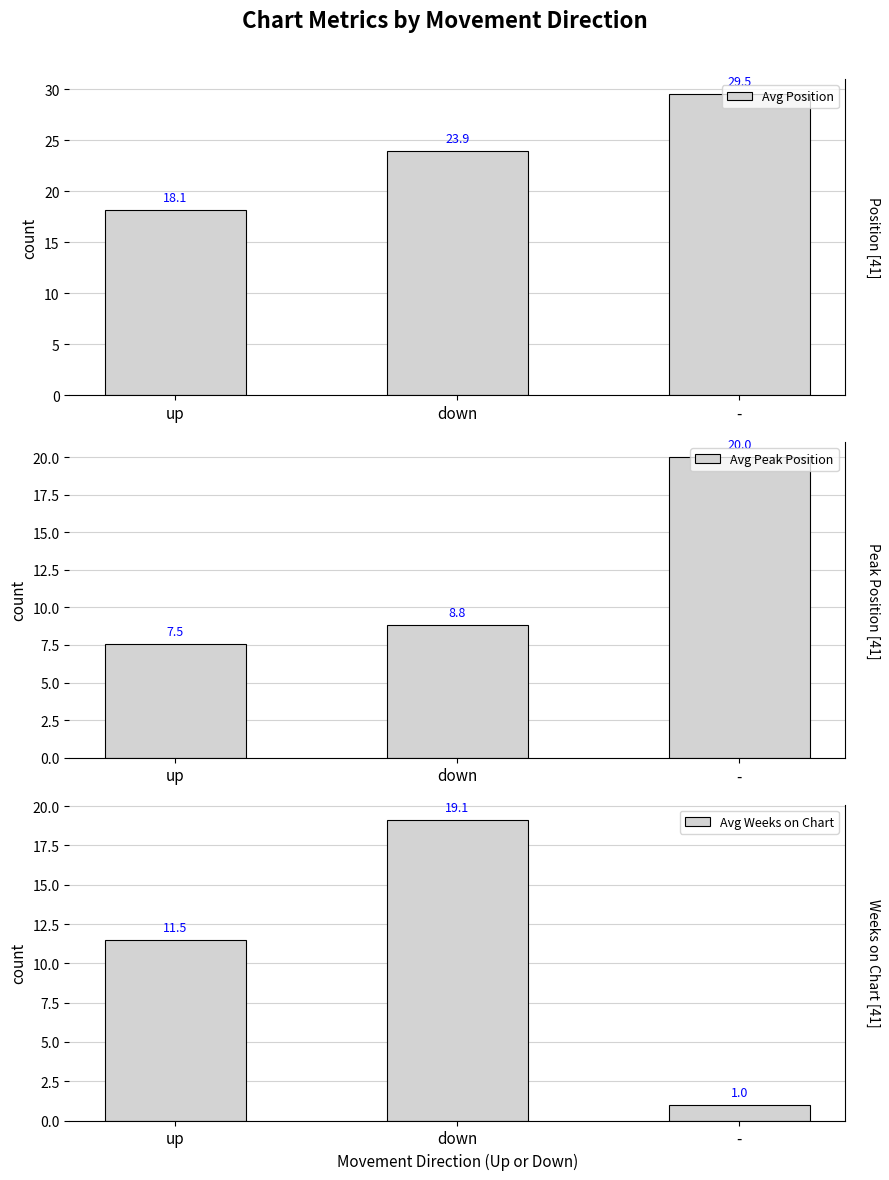

Between up and -, which series saw the biggest shift?

Avg Peak Position